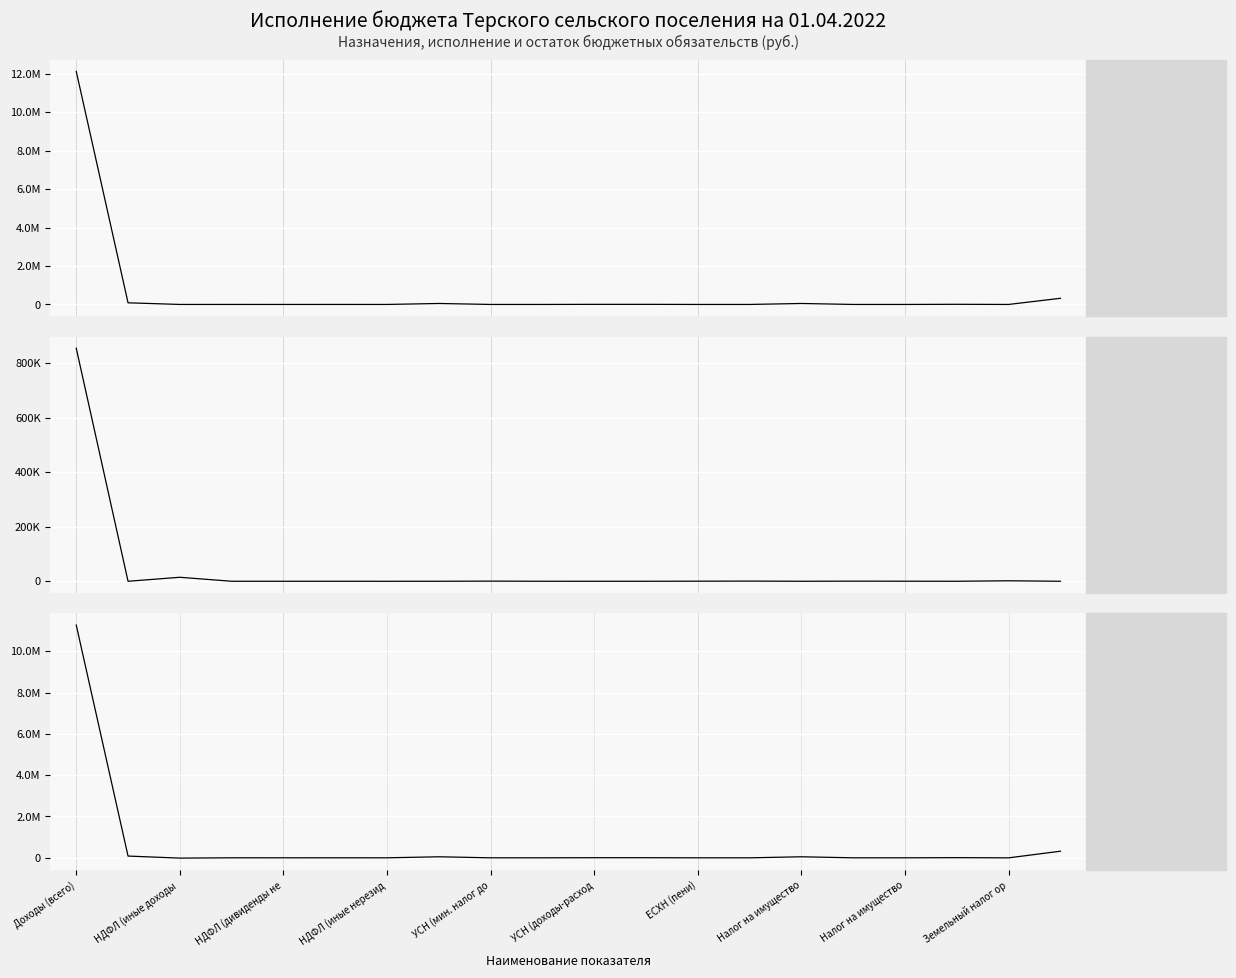

What is the value of the Исполнено point at the 1st from the left?

855070.6